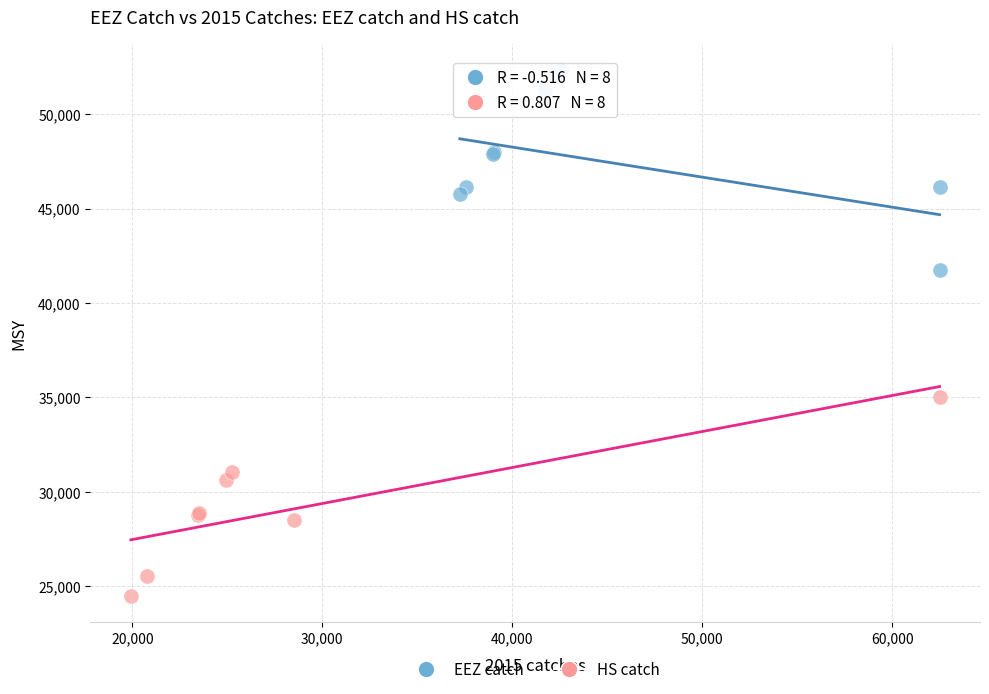

Which series contains the lowest Y value?

HS catch